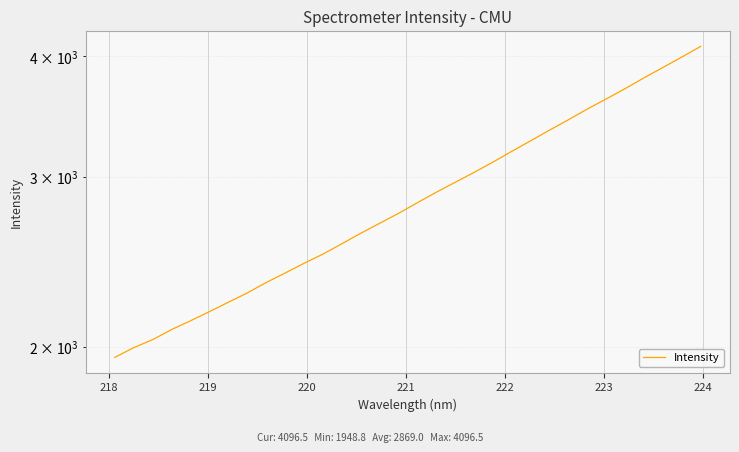

How many lines are shown in the chart?

1